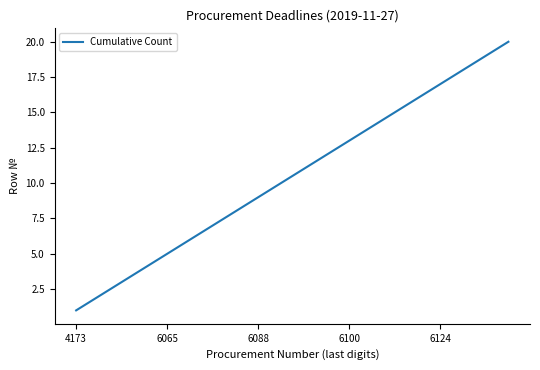

What is the greatest value displayed?

20